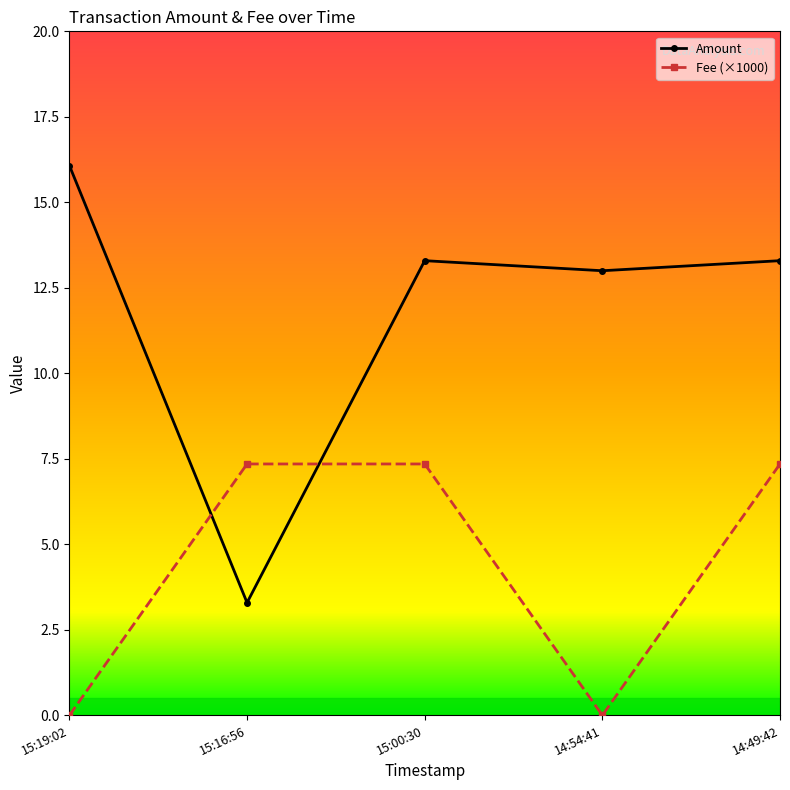

What are all the series names shown in the legend?

Amount, Fee (×1000)